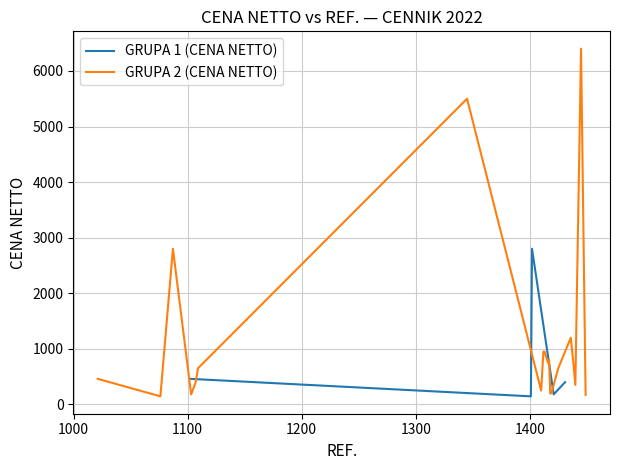

What is the lowest value of the GRUPA 2 (CENA NETTO) series?

145